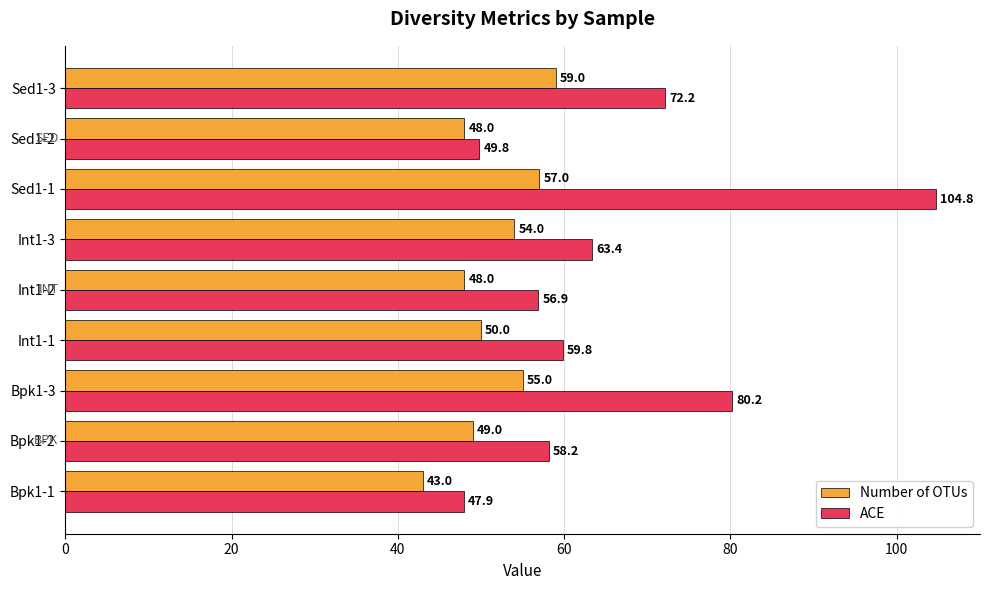

Which series changed the most between Bpk1-1 and Int1-2?

ACE